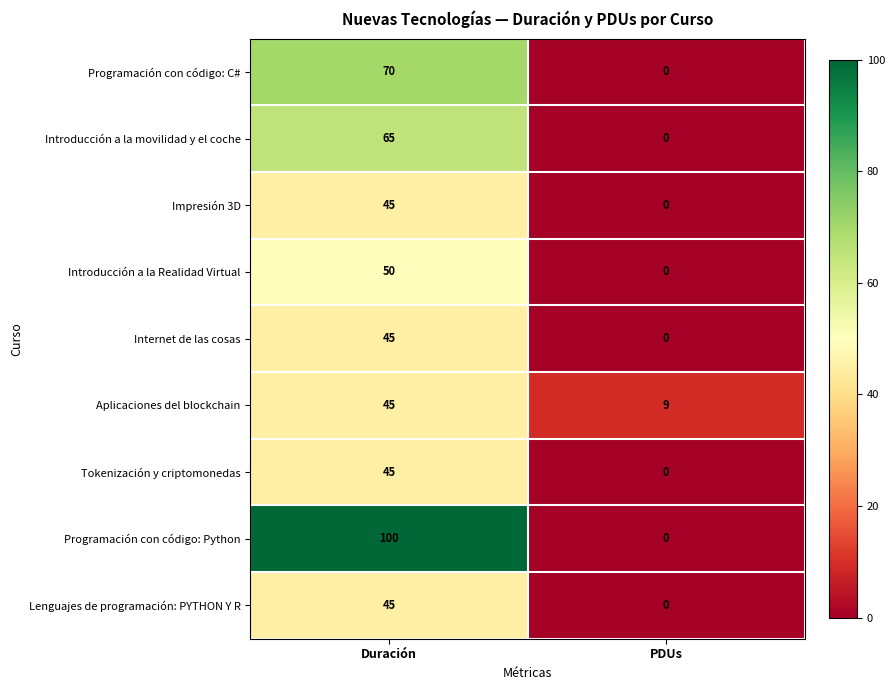

At how many categories does at least one series exceed 24?

1